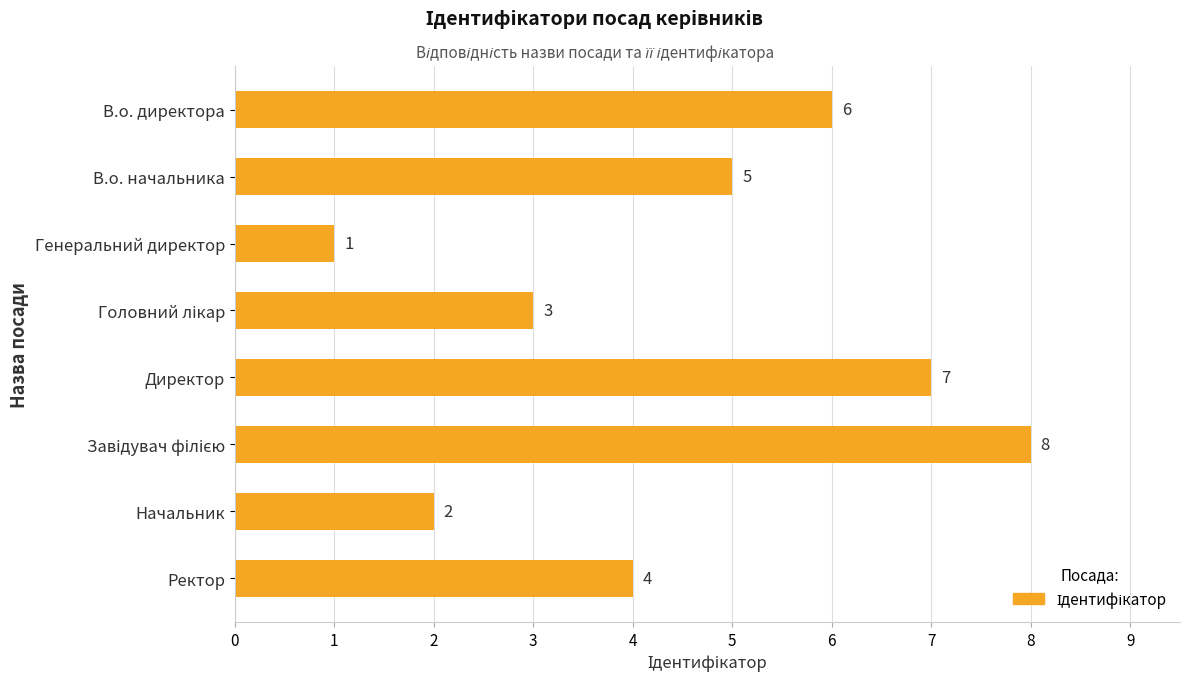

How many data points are less than 5?

4